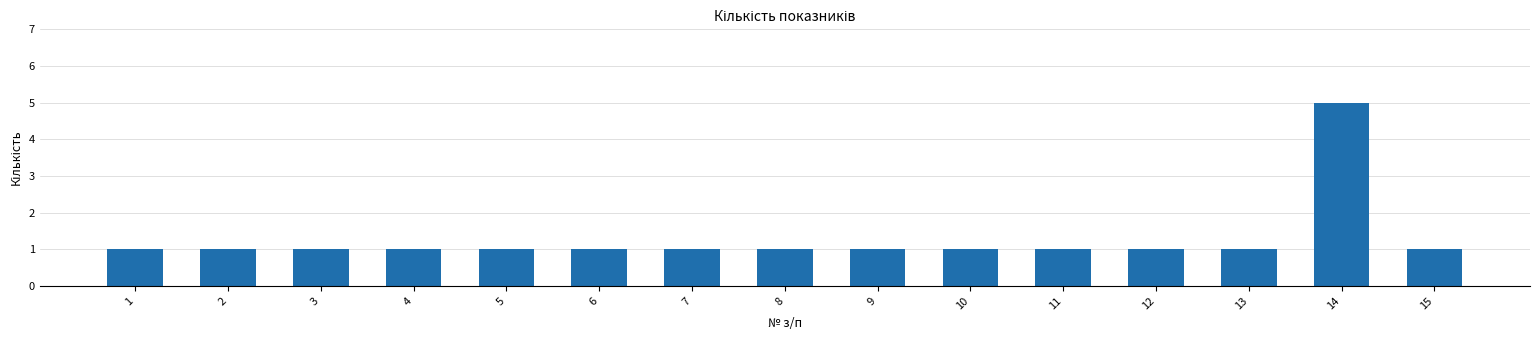

What is the value of the 6th bar from the left?

1